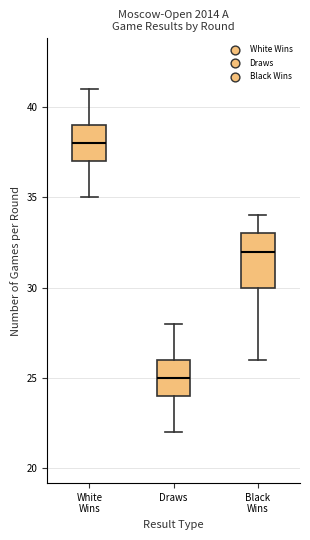

Where does the upper whisker of the box for Black Wins end on the y-axis? The values are not printed on the chart, so give them approximately, as read against the axis.

34